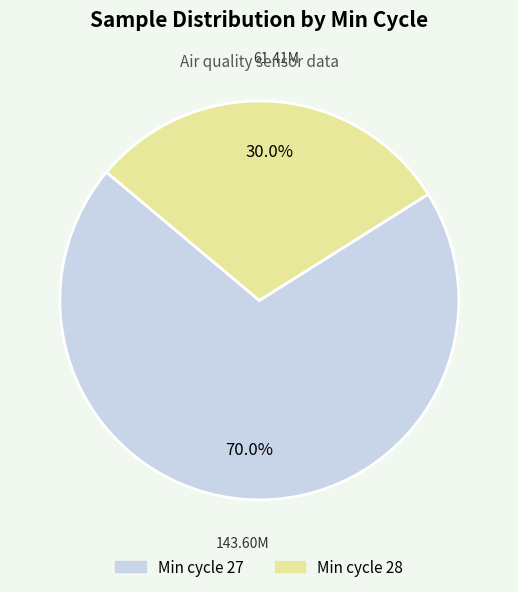

Is there any slice that represents more than half of the pie?

Yes